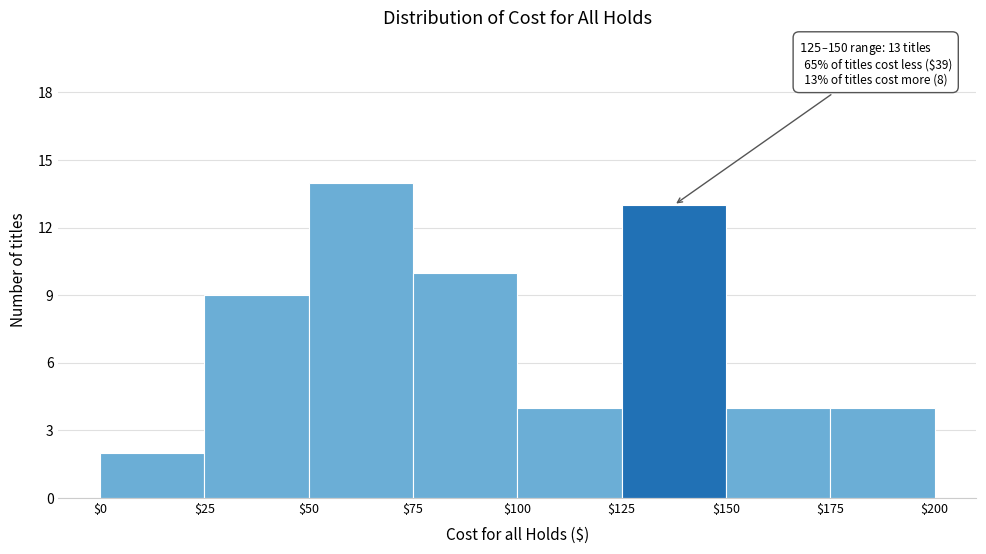

Which range on the x-axis has the tallest bar?

$50 to $75